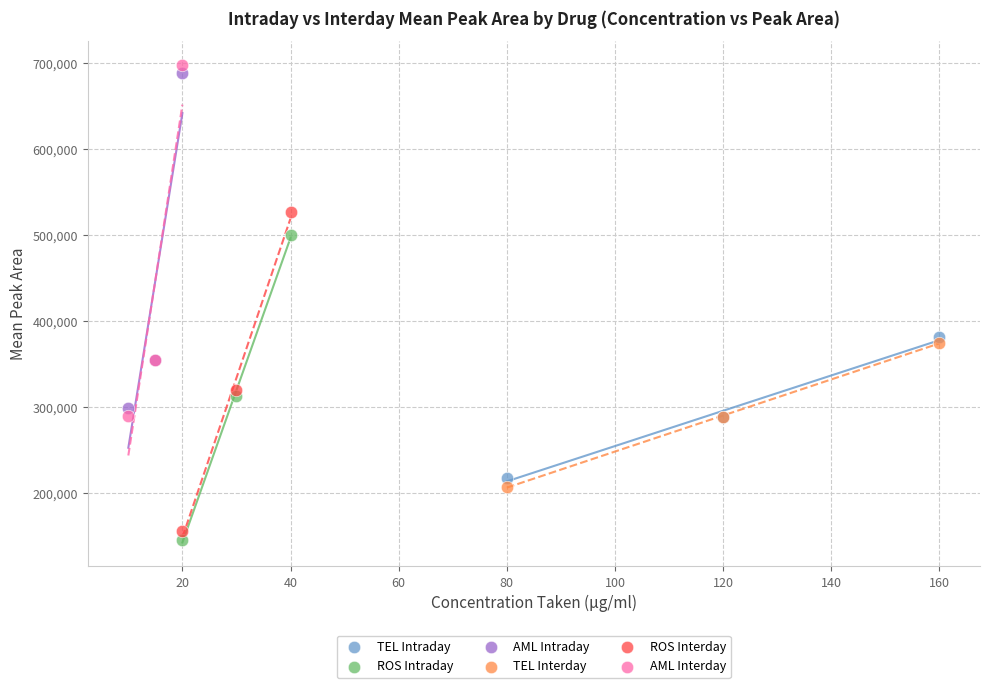

Which series has the widest spread of Y values?

AML Interday